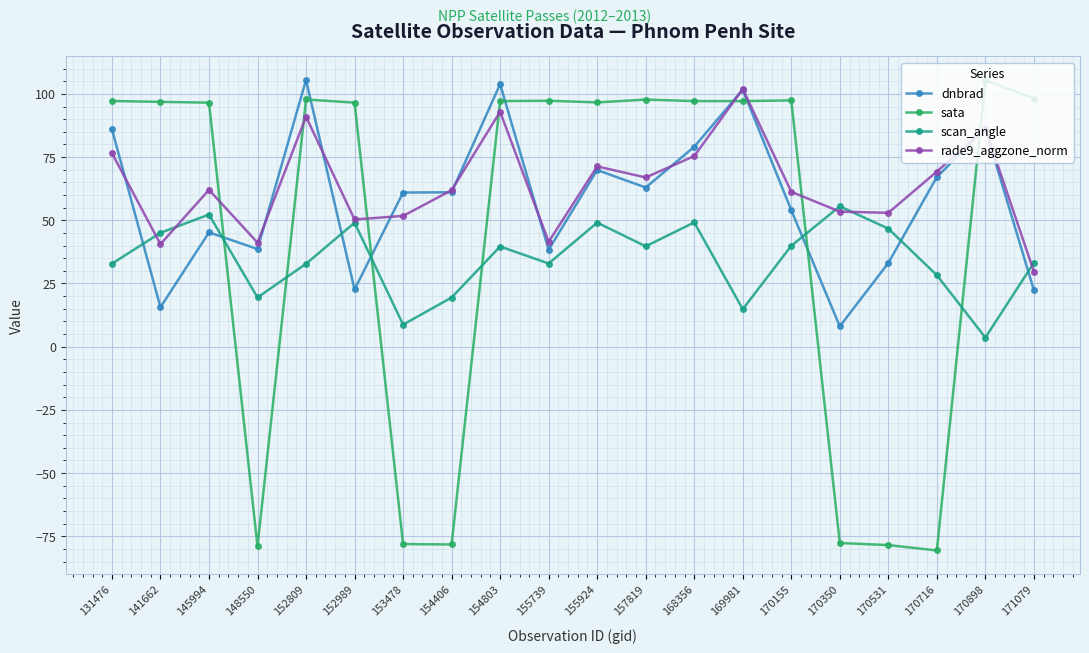

Is it true that dnbrad equals 50.7 at 168356?

False